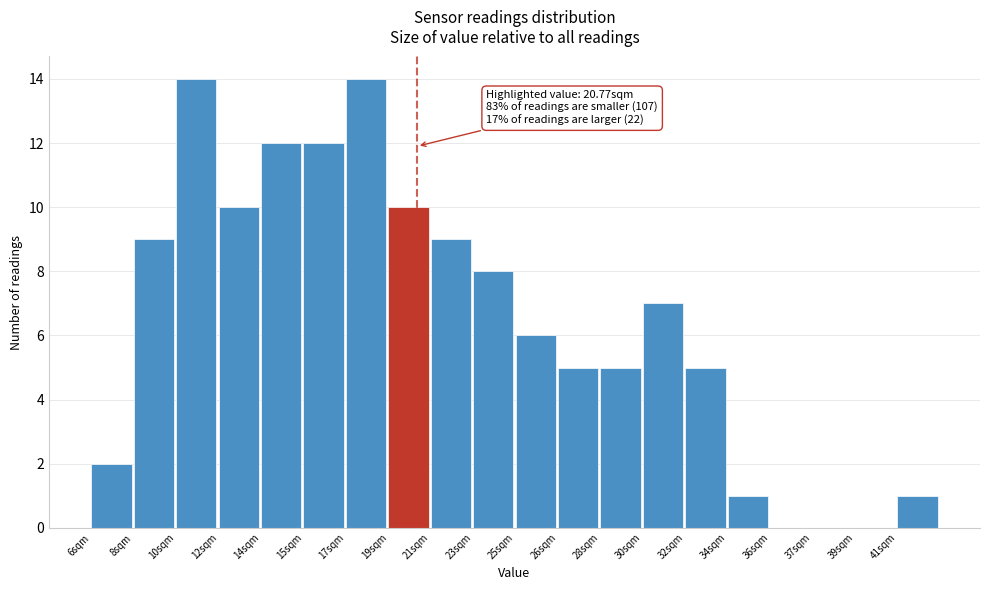

Reading left to right, what are all the values shown in this chart?

6sqm=2	8sqm=9	10sqm=14	12sqm=10	14sqm=12	15sqm=12	17sqm=14	19sqm=10	21sqm=9	23sqm=8	25sqm=6	26sqm=5	28sqm=5	30sqm=7	32sqm=5	34sqm=1	36sqm=0	37sqm=0	39sqm=0	41sqm=1